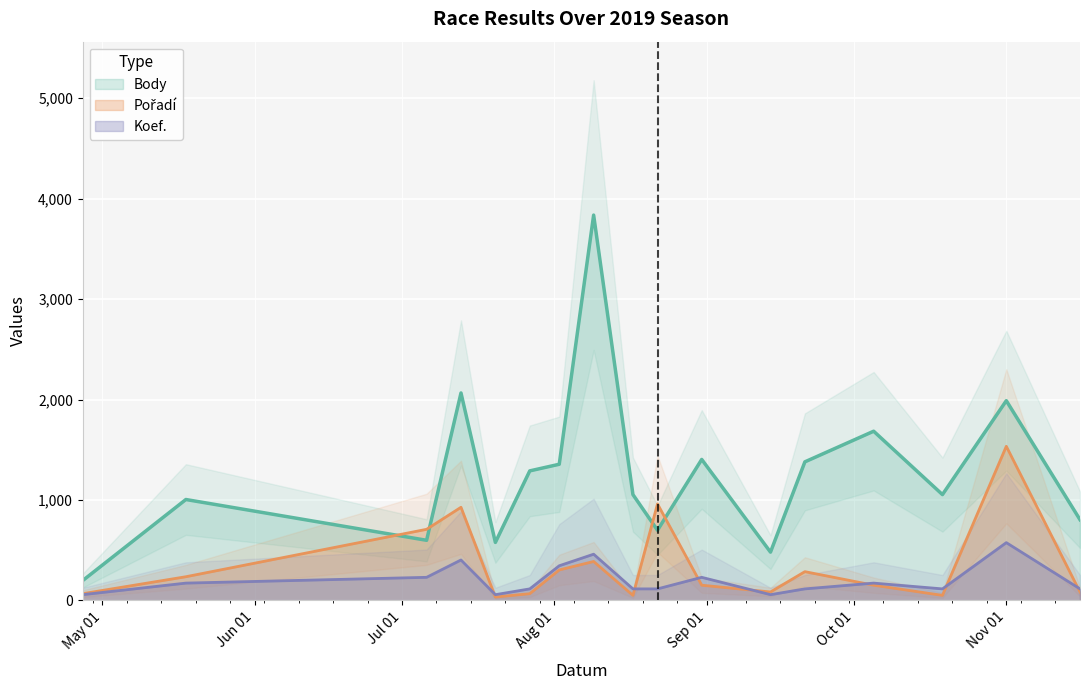

Which series has the widest spread of values?

Body